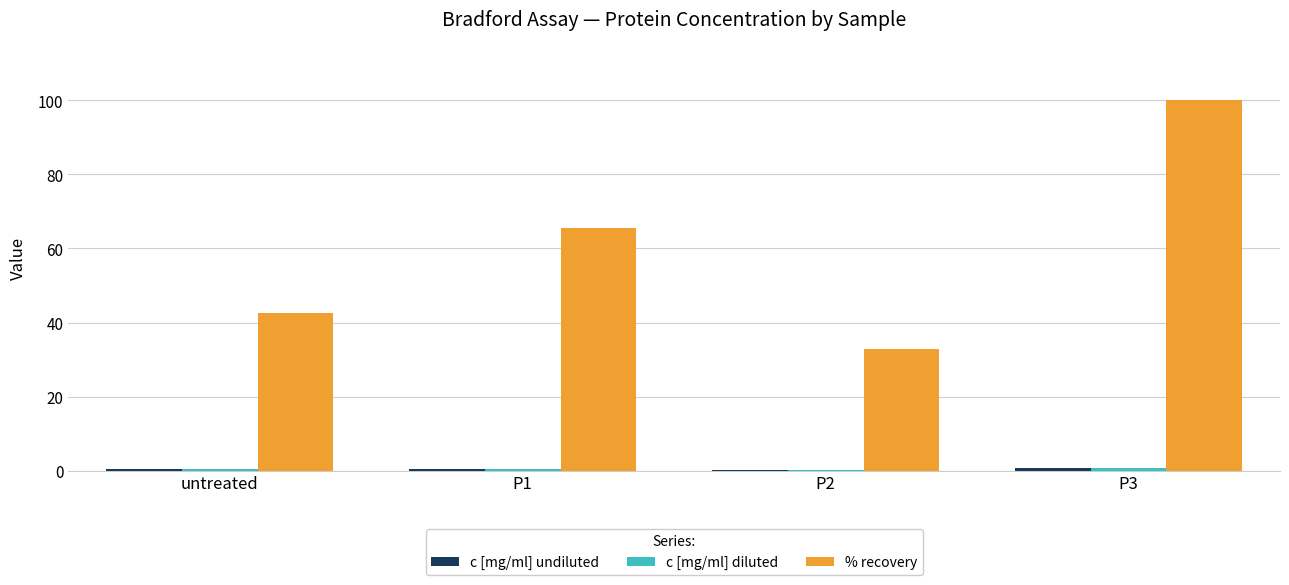

What is the sum of all % recovery values?

240.9